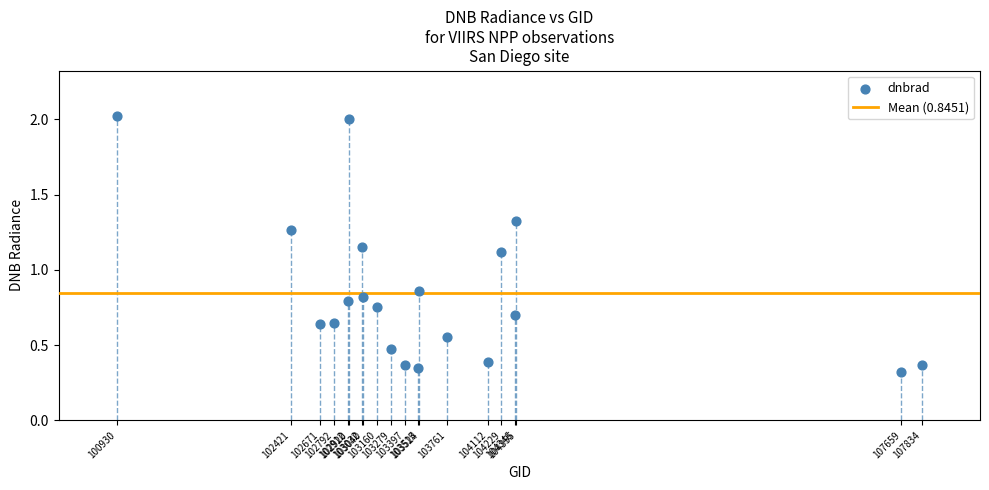

What Y value in the scatter plot is closest to 1?

1.1